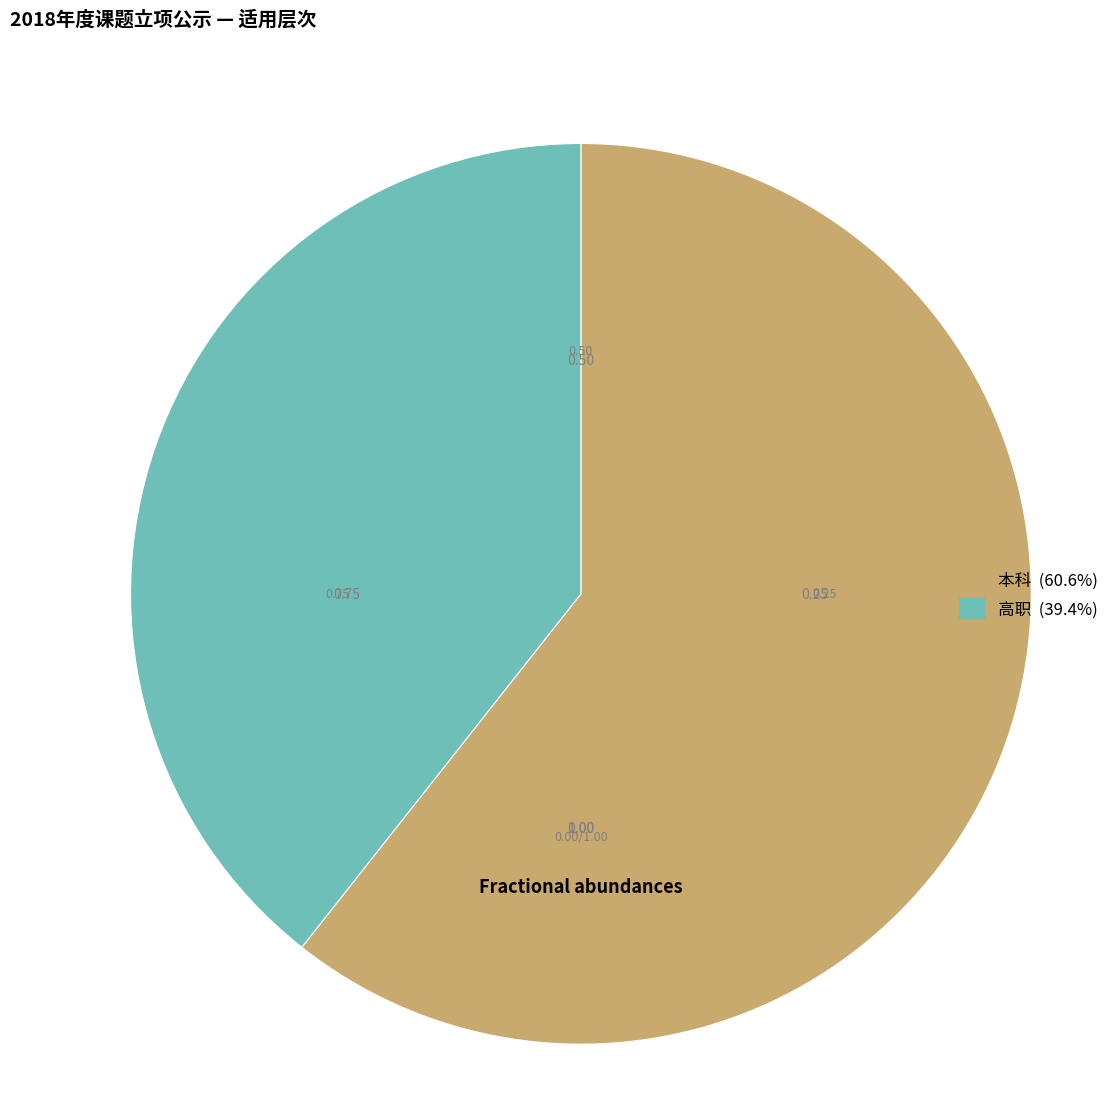

Rank the categories by value from lowest to highest.

高职, 本科